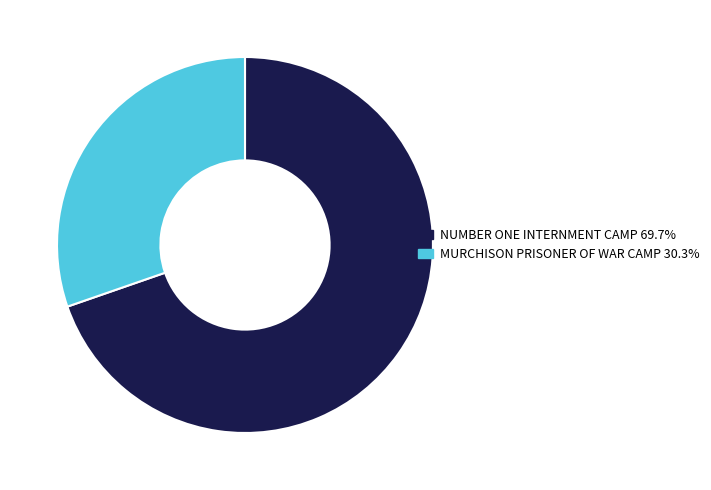

Which slice is the smallest?

MURCHISON PRISONER OF WAR CAMP